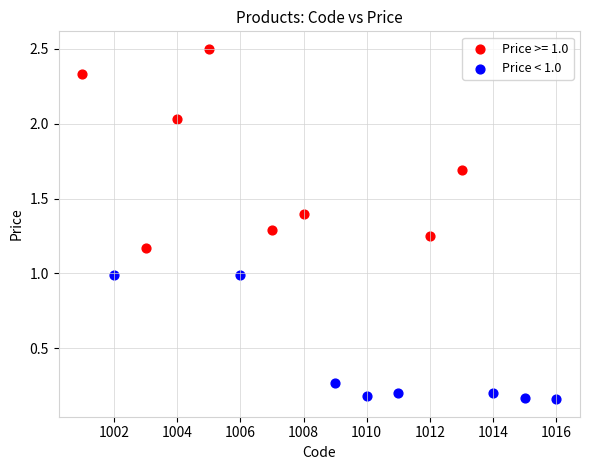

Which series has the largest Y range (max minus min)?

Price >= 1.0